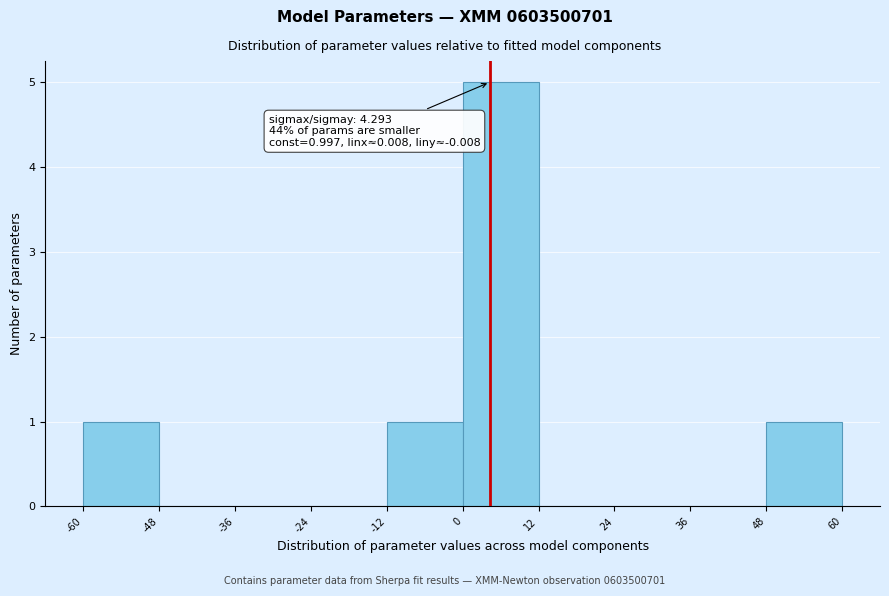

Over which range of the x-axis is the bar tallest?

0 to 12